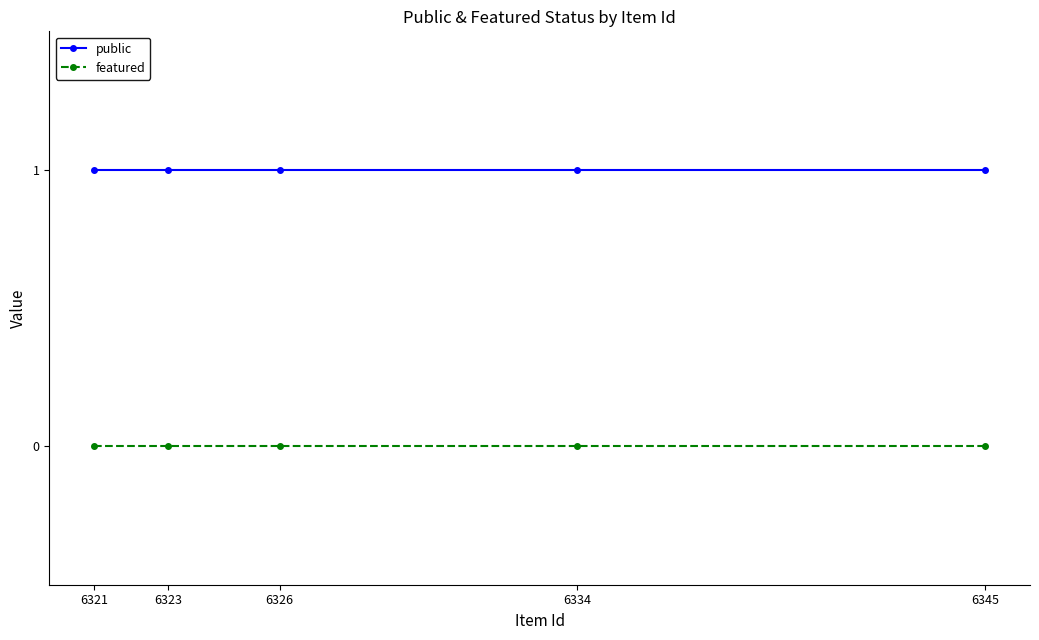

What is the approximate value of public at 6321?

1